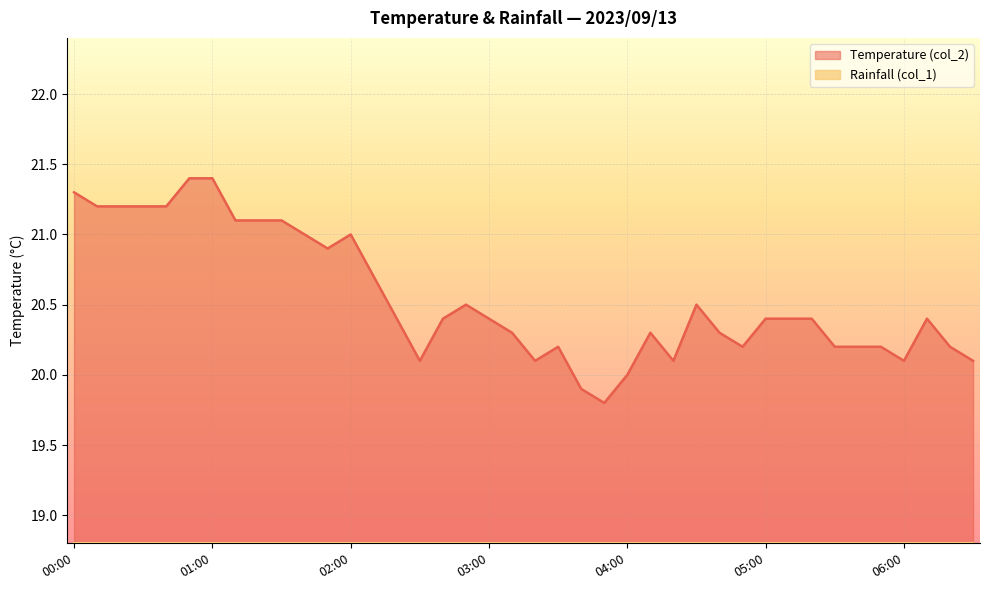

What is the smallest value displayed?

18.8